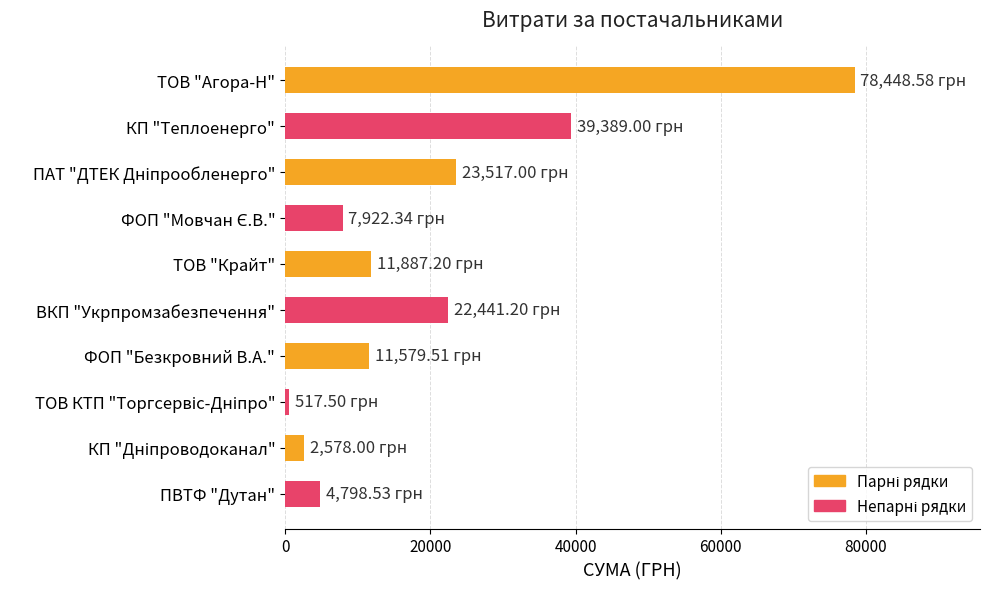

What is the change in value from КП "Теплоенерго" to ВКП "Укрпромзабезпечення"?

-16947.8